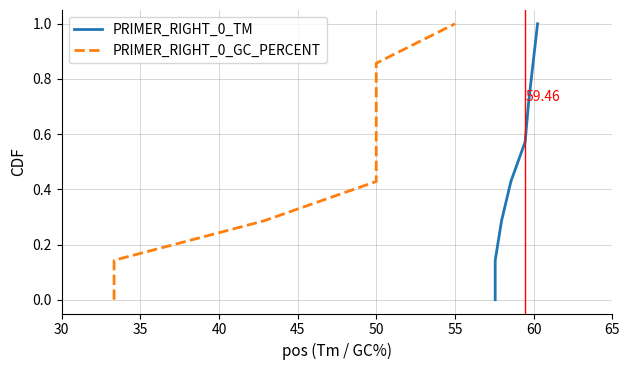

True or false: PRIMER_RIGHT_0_GC_PERCENT has more than 0 interior local peaks.

False